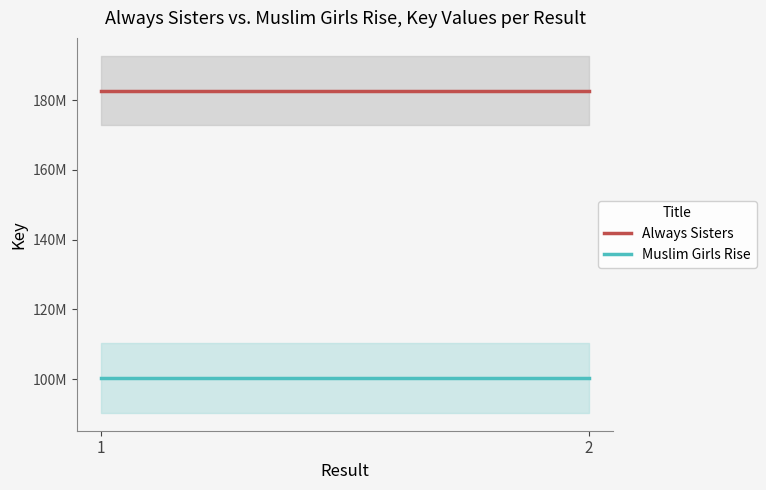

At which label is Always Sisters closest to 182744493?

1